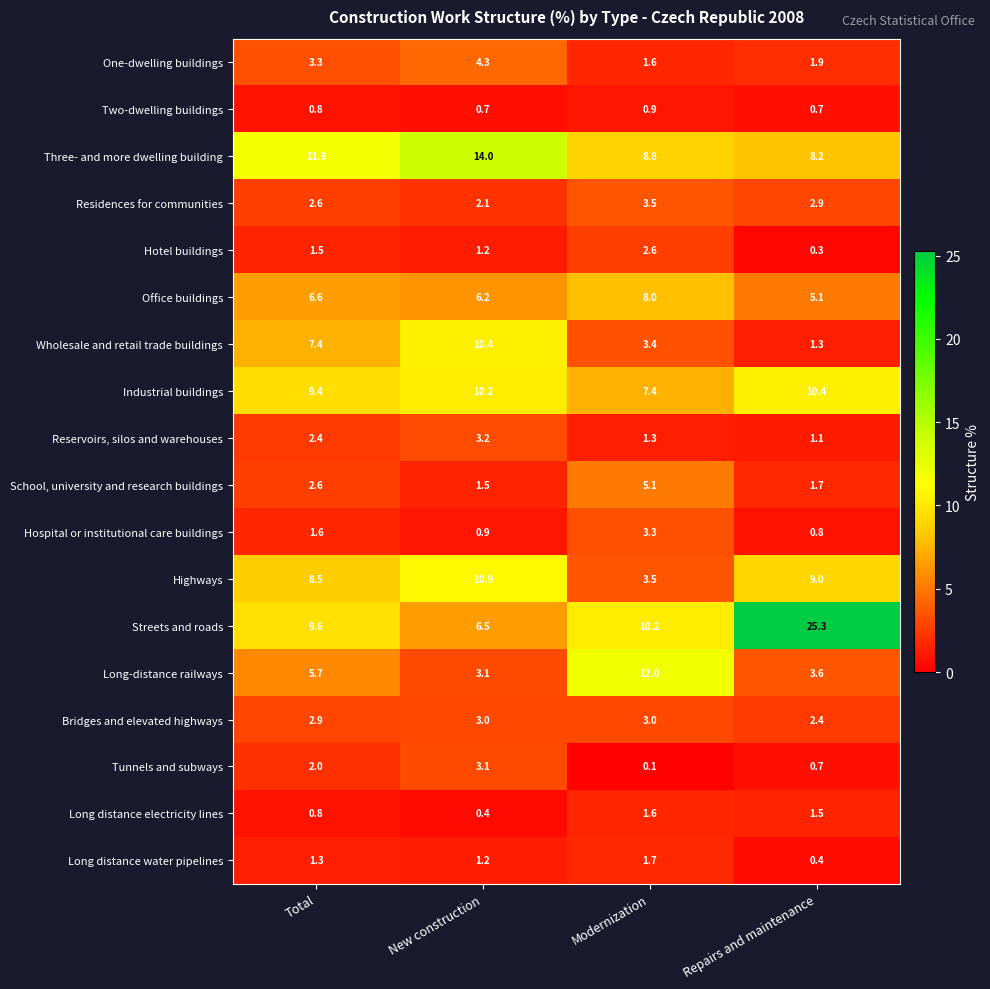

The value of Highways at Modernization is 4.8. True or false?

False